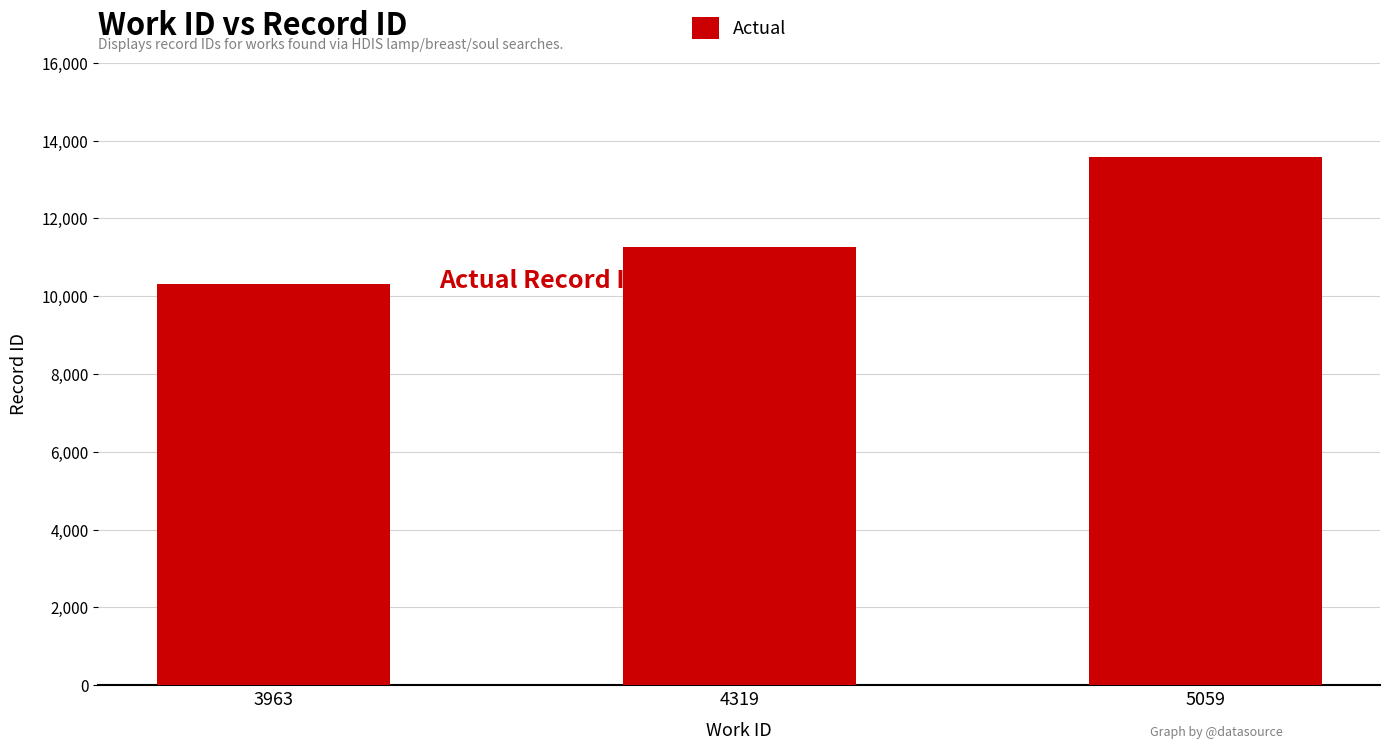

What is the minimum value shown in the chart?

10324